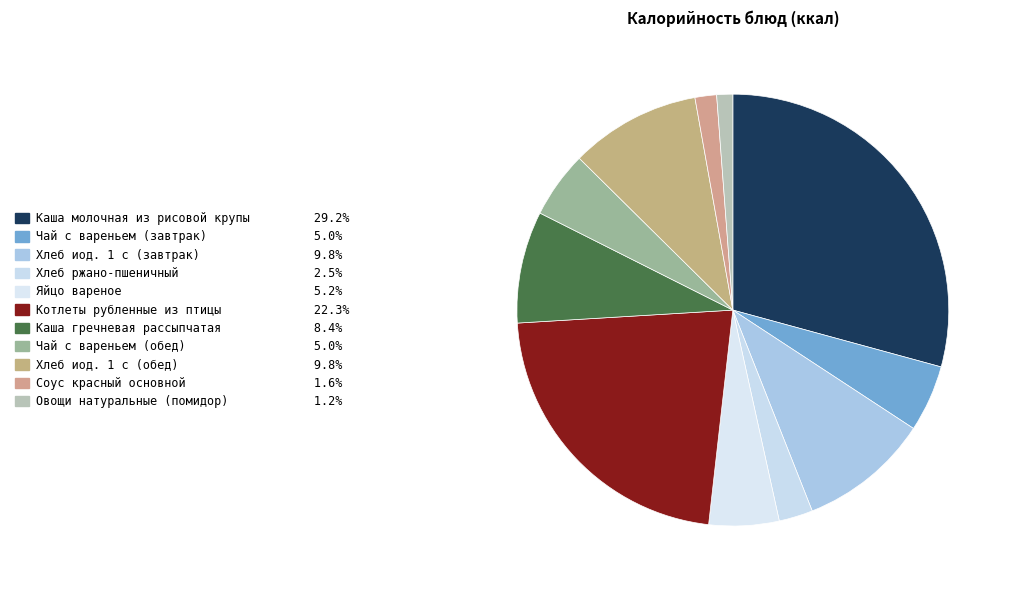

What is the largest slice in the pie chart?

Каша молочная из рисовой крупы